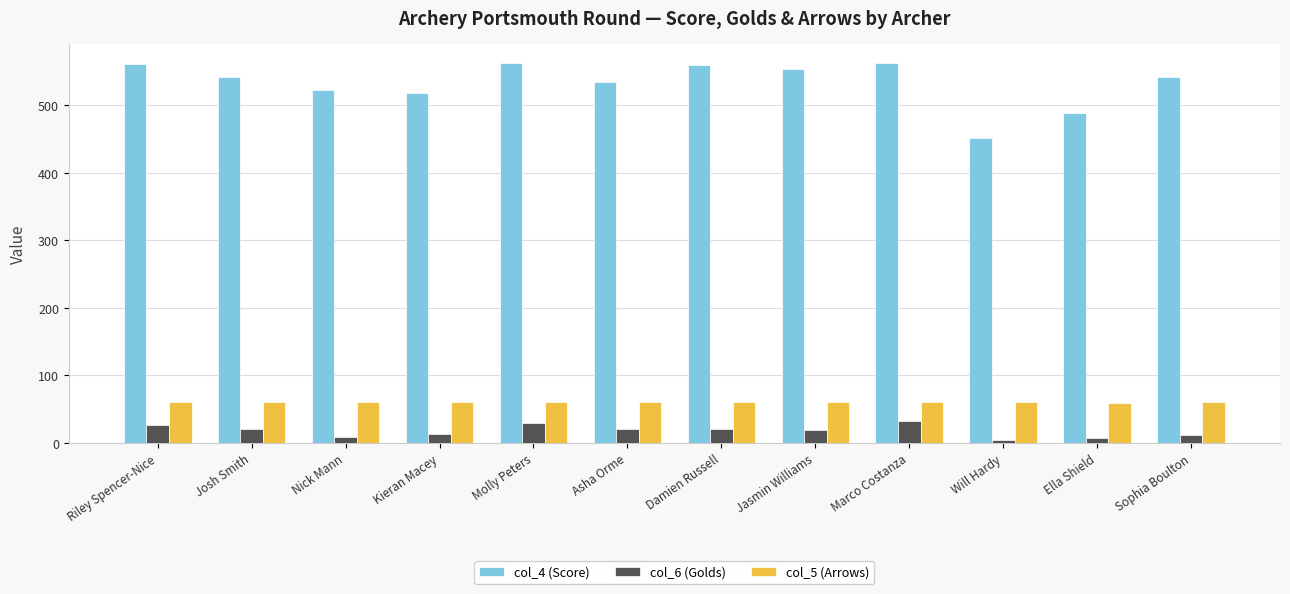

At how many categories does at least one series exceed 237?

12